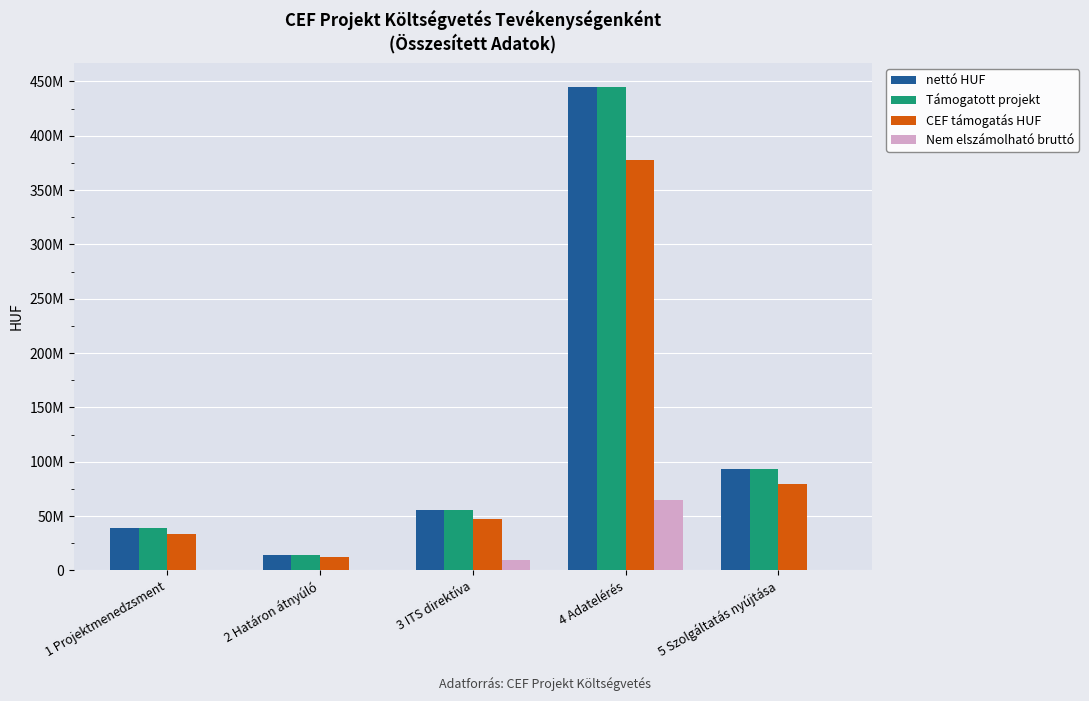

Which category has the highest value across all series?

4 Adatelérés